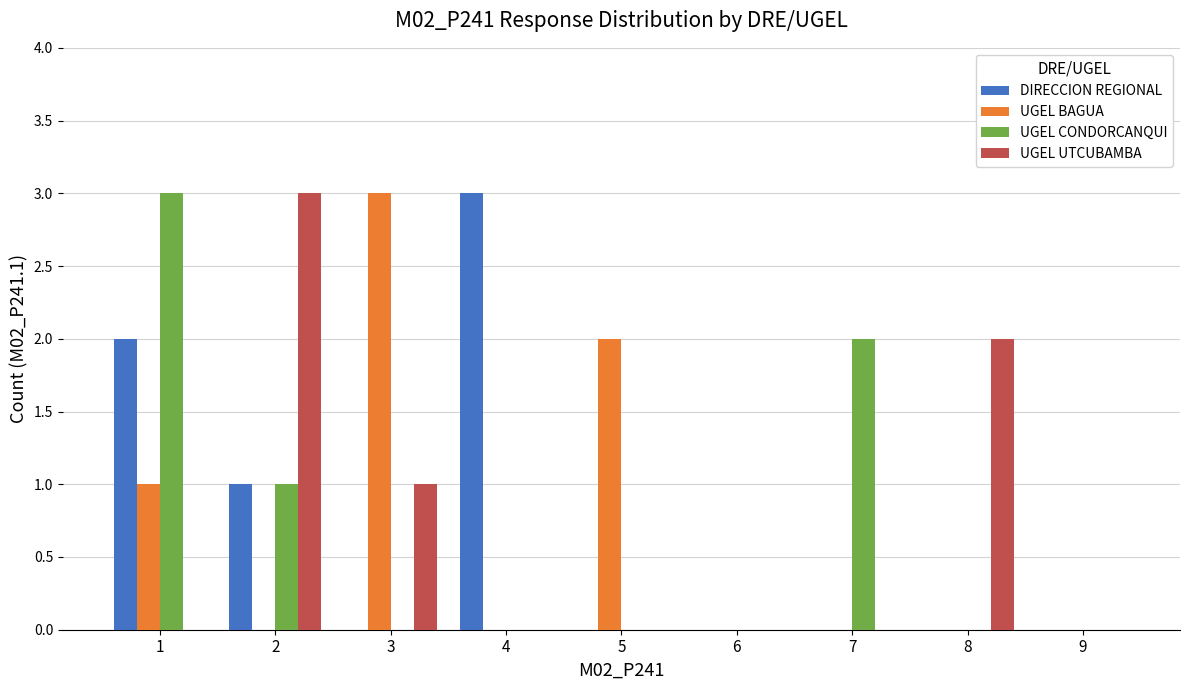

The DIRECCION REGIONAL series shows 0 at 8. True or false?

True